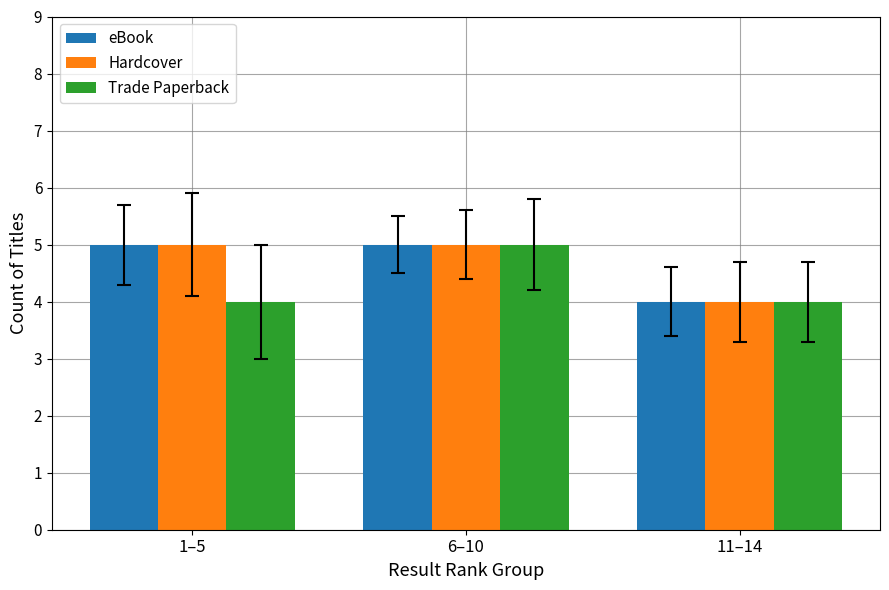

What value does the eBook series have at 6–10?

5